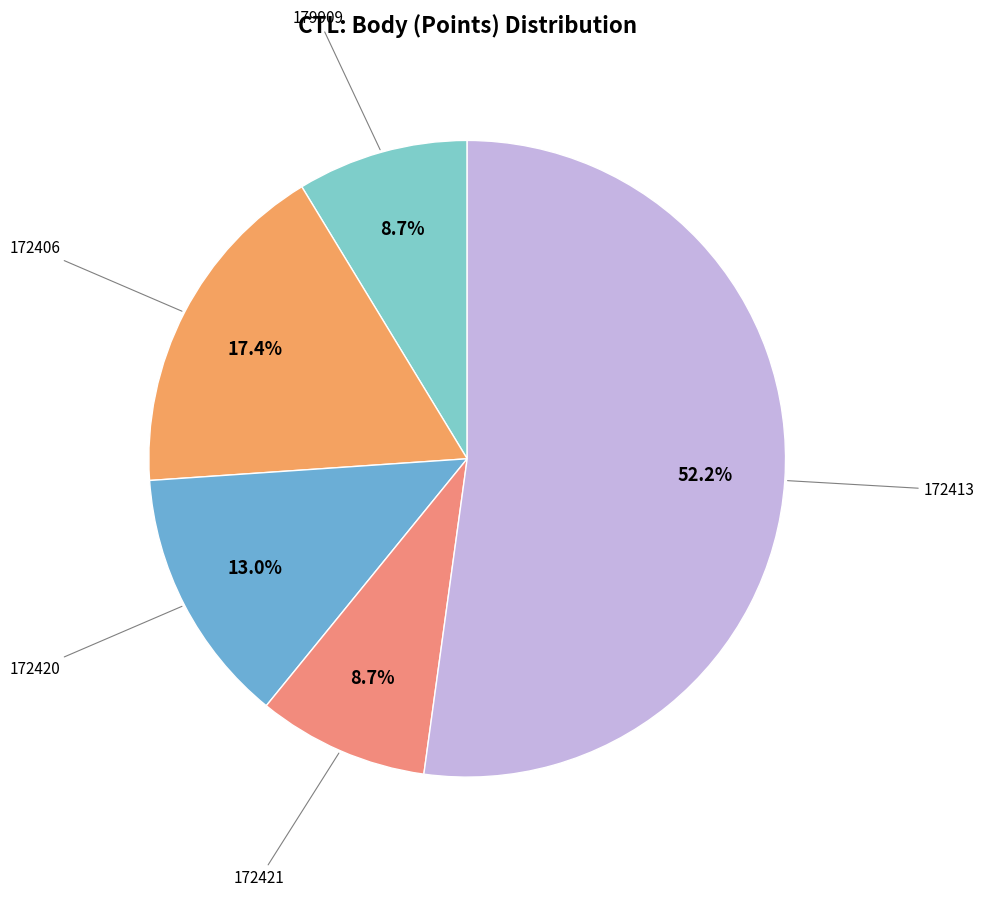

How many slices are in this pie chart?

5